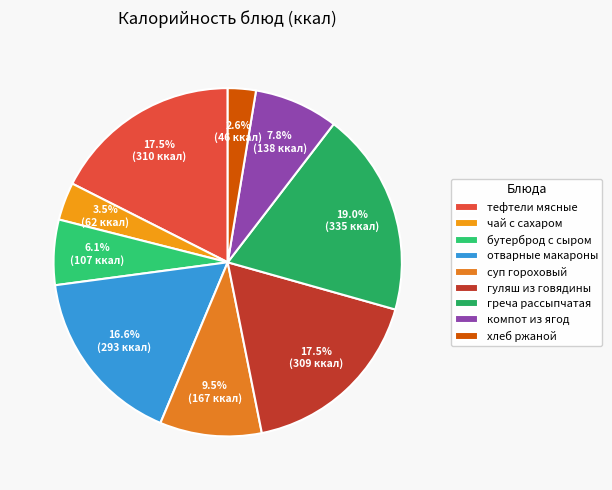

Between греча рассыпчатая and суп гороховый, which is larger?

греча рассыпчатая